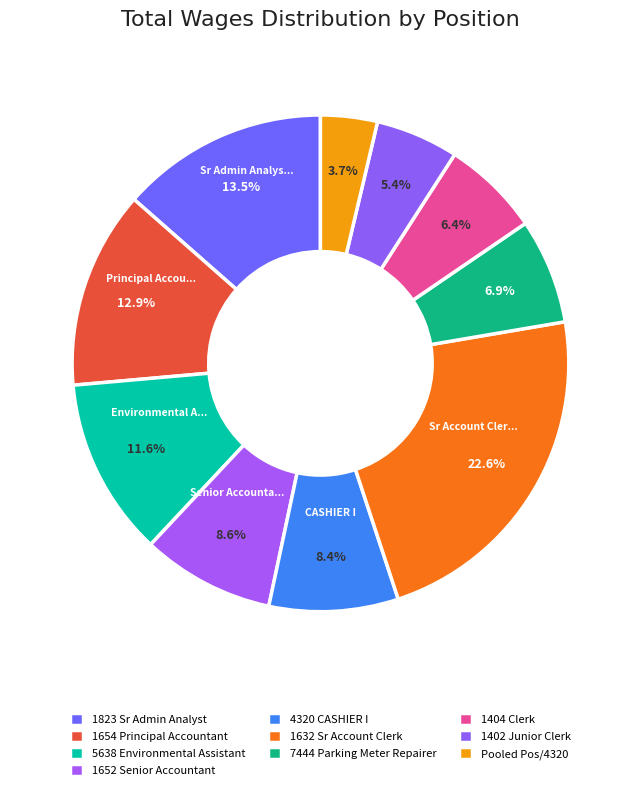

To the nearest percent, what is the average slice percentage?

10%